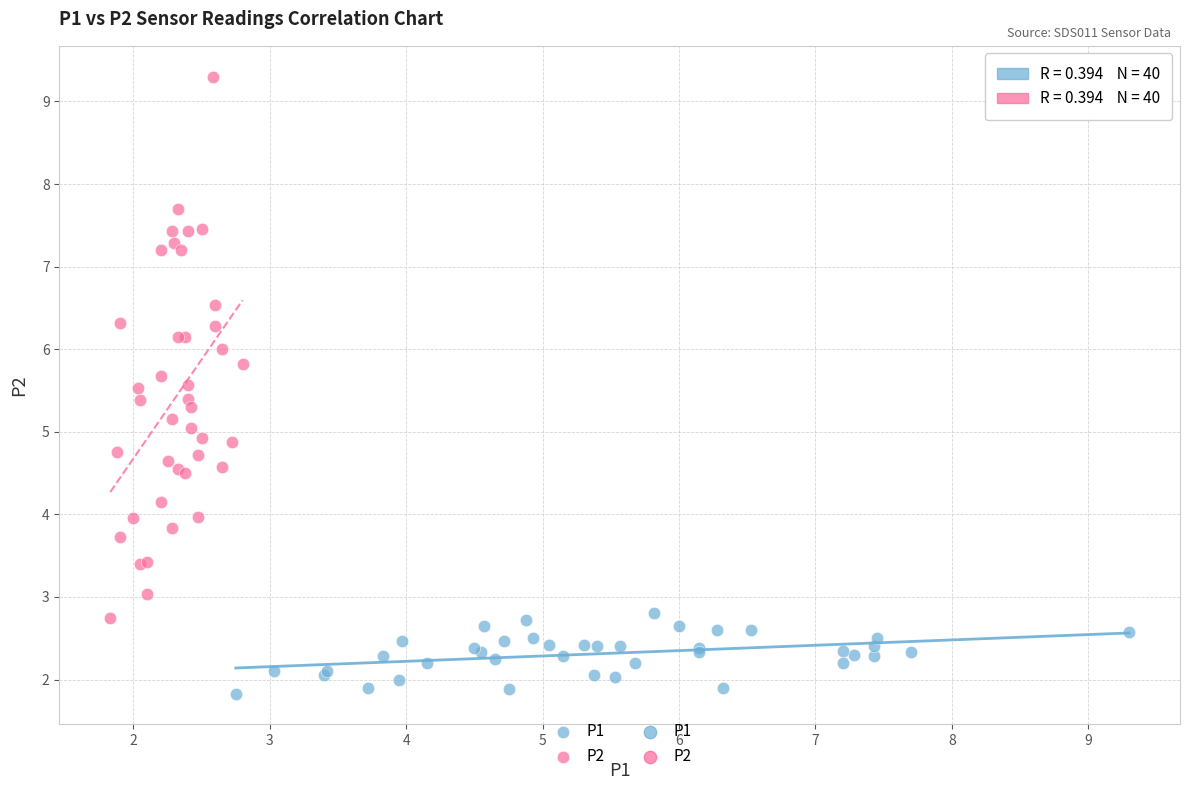

Which series reaches the maximum Y coordinate?

P2